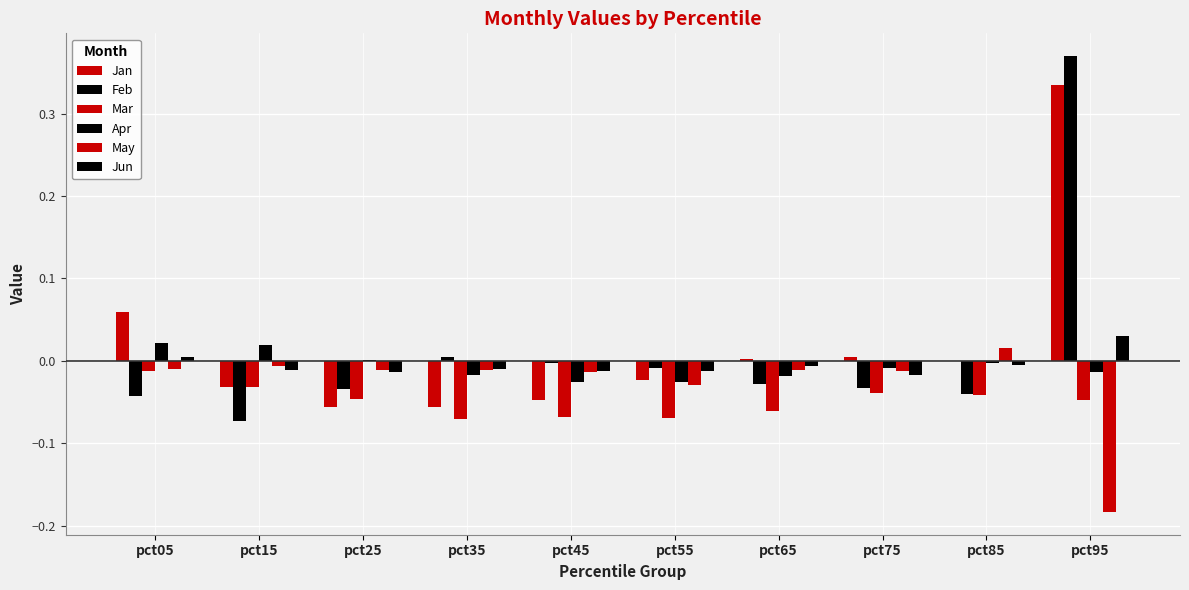

Where is May nearest to the value 0?

pct15